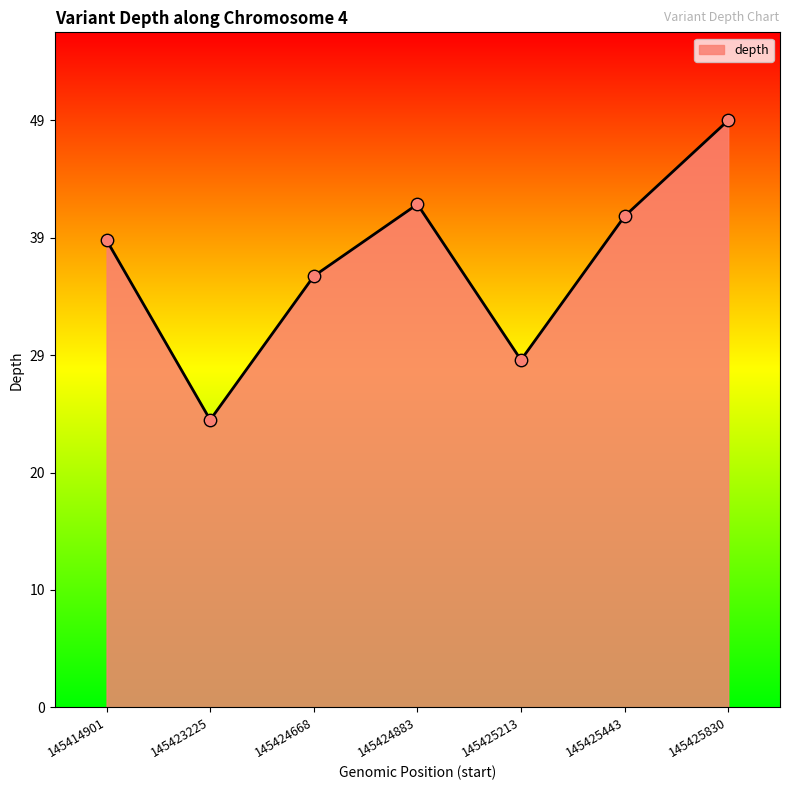

What is the change in value from 145414901 to 145424883?

+3